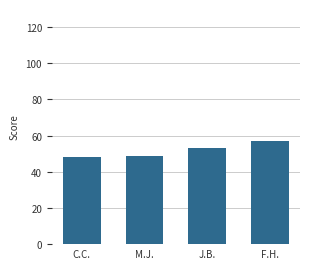

True or false: the data shows 53 at J.B..

True